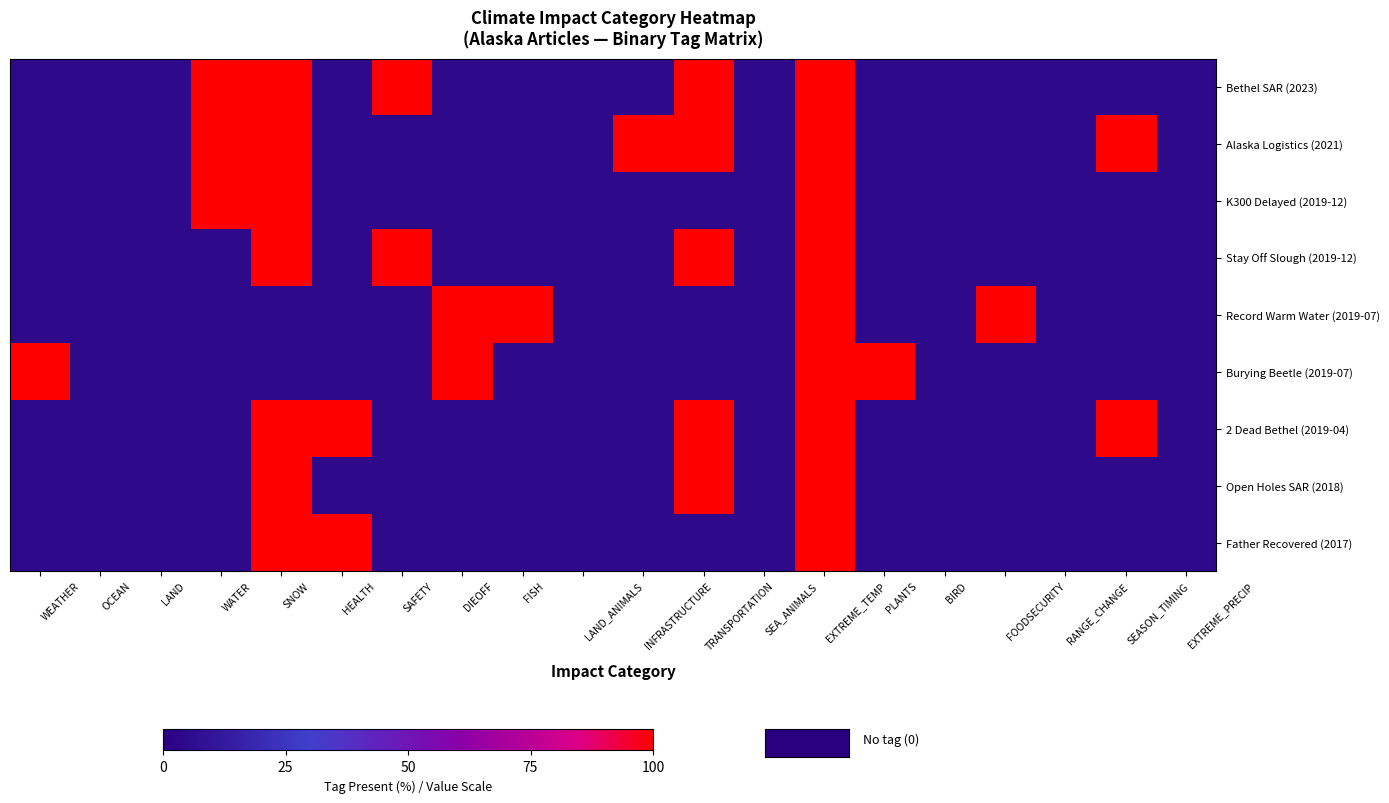

Which has a higher value, WATER or SAFETY?

WATER